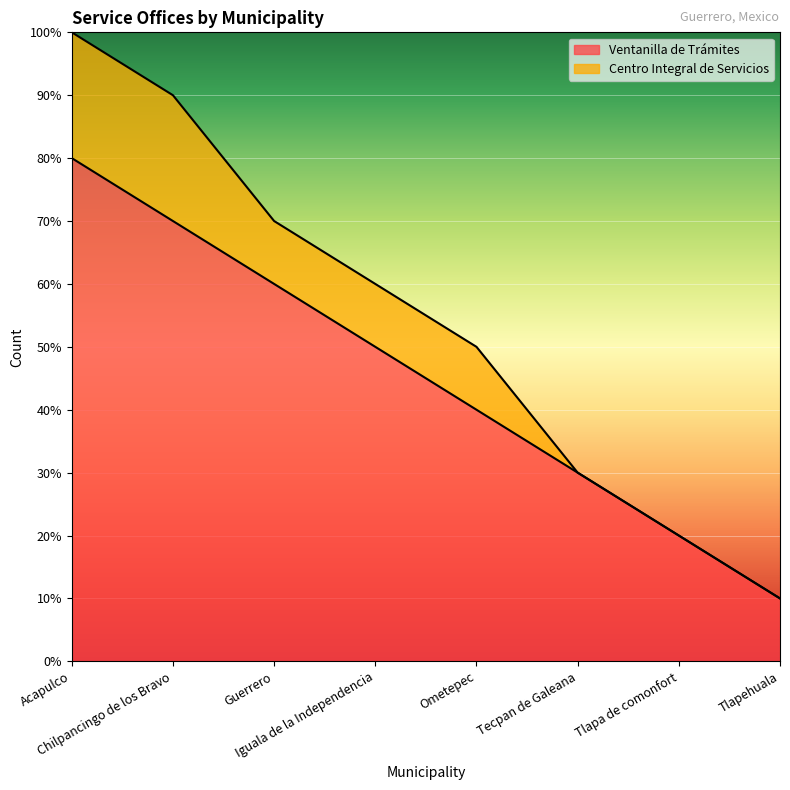

Count the values in the range 3 to 7.

5